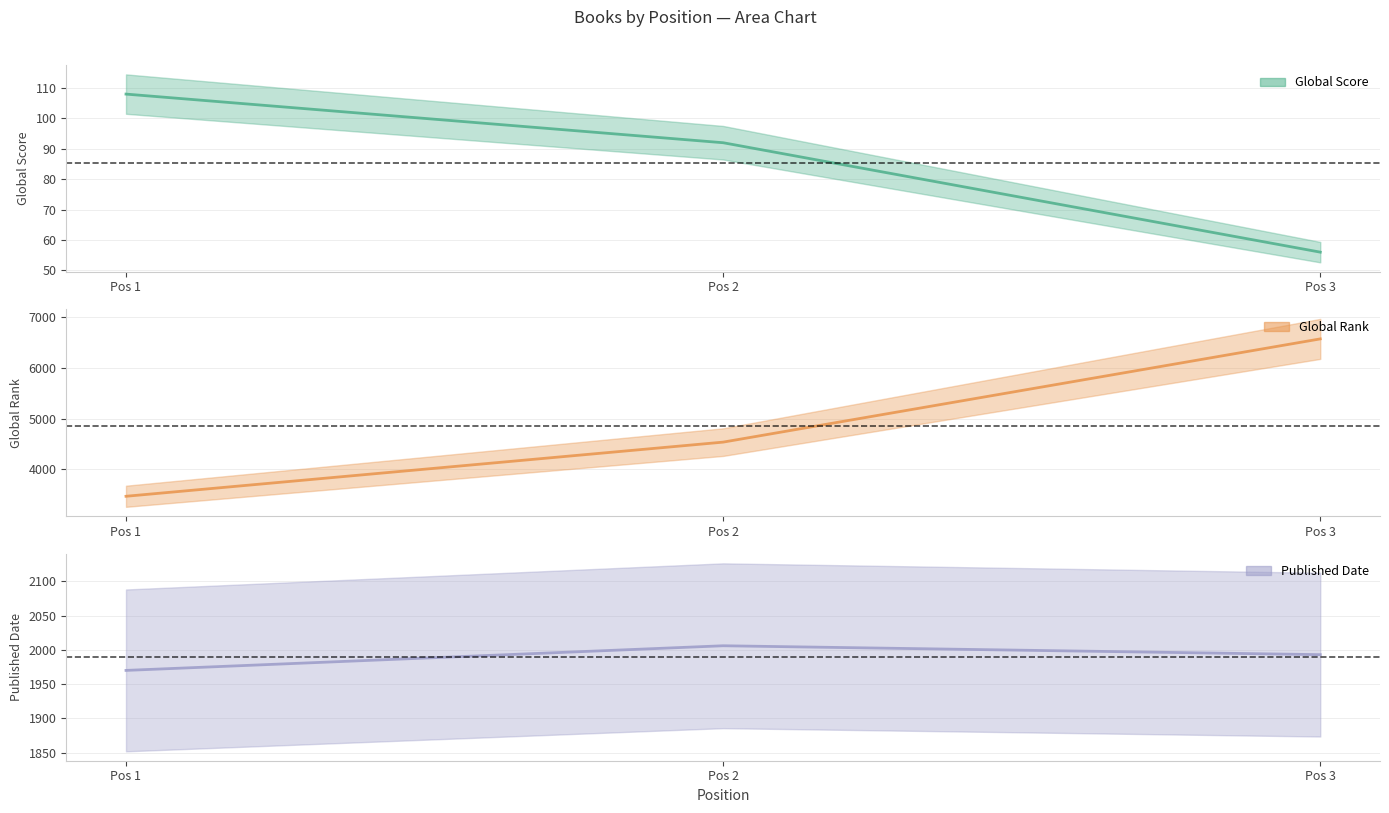

How many data points in Global Score are less than 92?

1